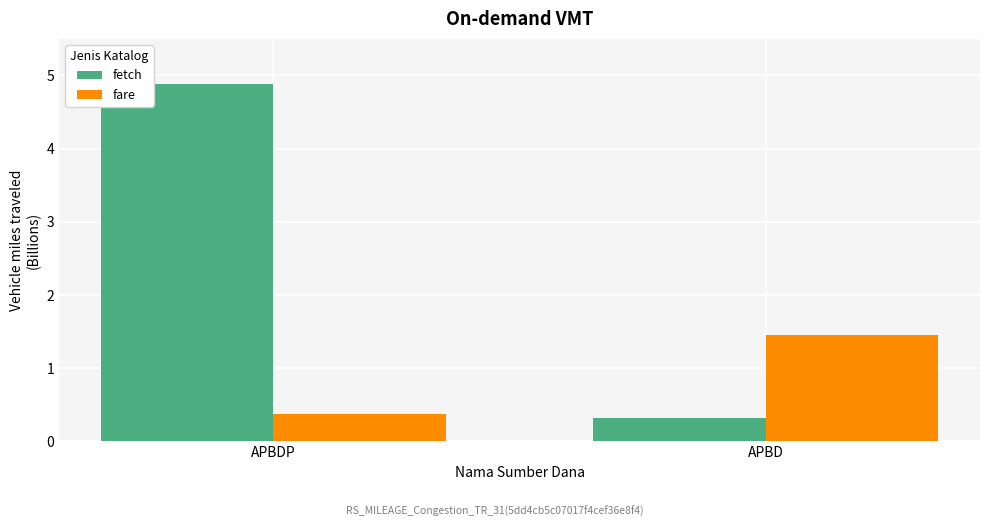

What is the label of the 1st bar from the right?

APBD